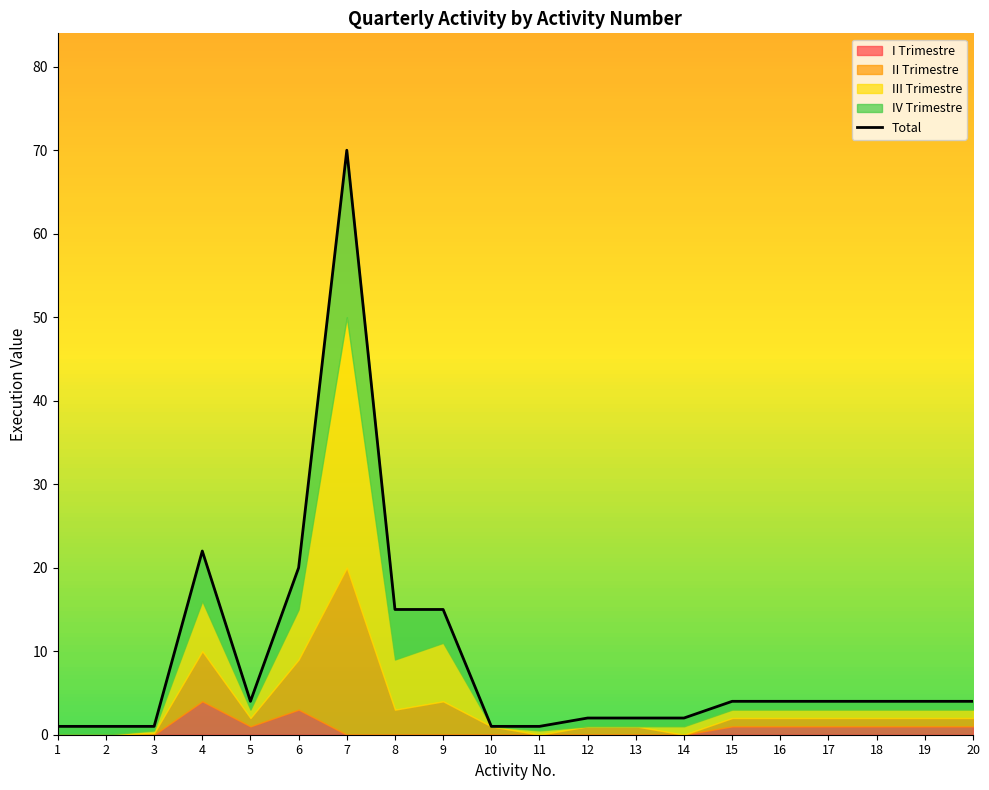

Does the chart display data point markers on the line(s)?

No